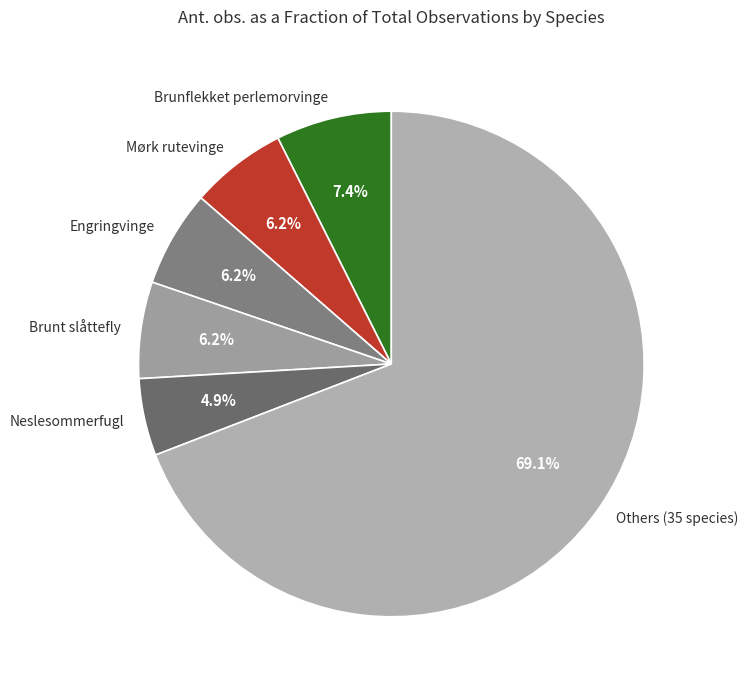

How many slices are in this pie chart?

6